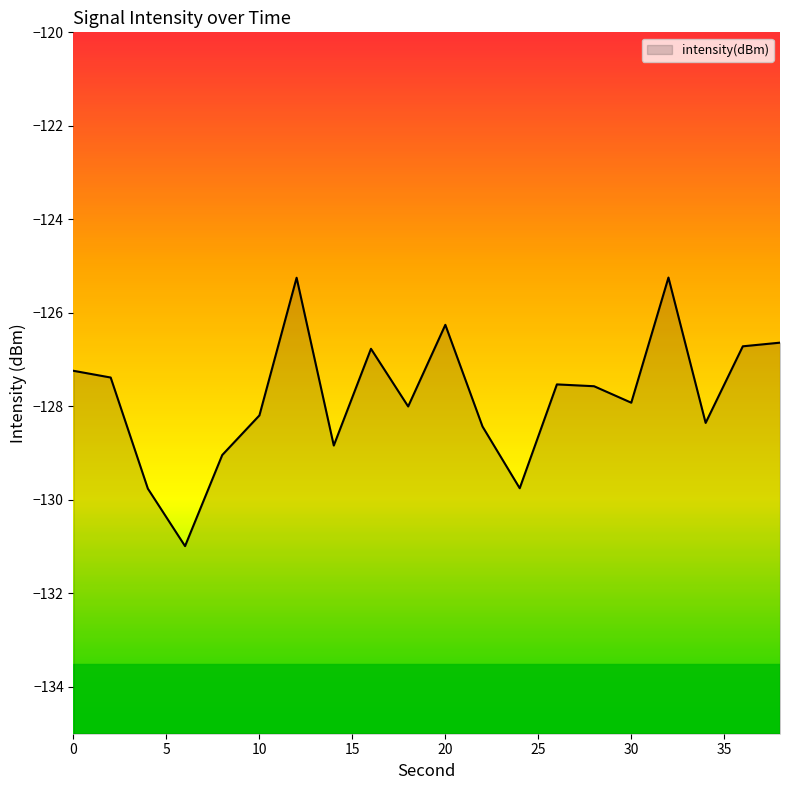

How many series are shown in this chart?

1